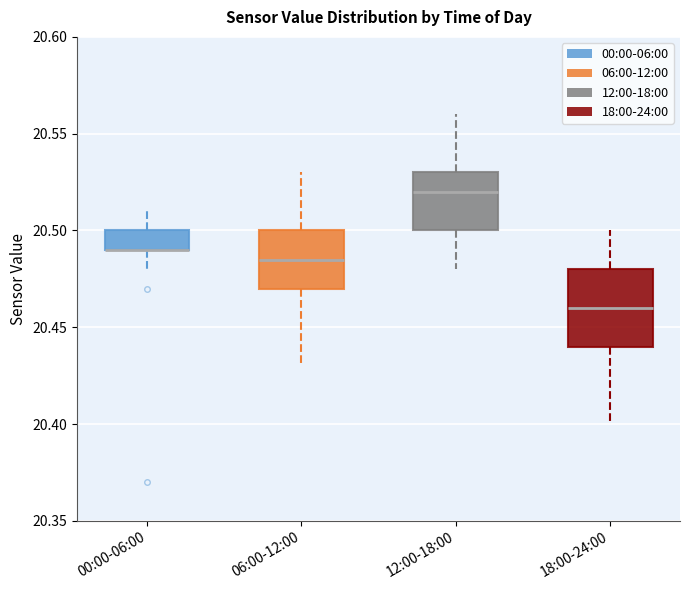

Reading left to right, transcribe this box plot: for each box, give where its median line is, the range the box spans, and where its two whiskers end, as read against the y-axis. The values are not printed on the chart, so give them approximately, as read against the axis.

00:00-06:00: median 20.490 (drawn on the box's lower edge), box 20.490 to 20.500, whiskers 20.480 to 20.510
06:00-12:00: median 20.485, box 20.470 to 20.500, whiskers 20.430 to 20.530
12:00-18:00: median 20.520, box 20.500 to 20.530, whiskers 20.480 to 20.560
18:00-24:00: median 20.460, box 20.440 to 20.480, whiskers 20.400 to 20.500